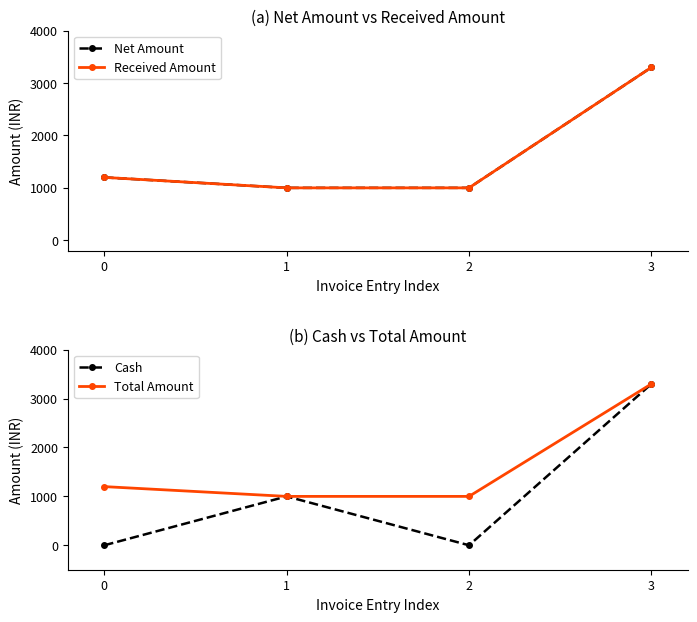

How many series are shown in this chart?

4